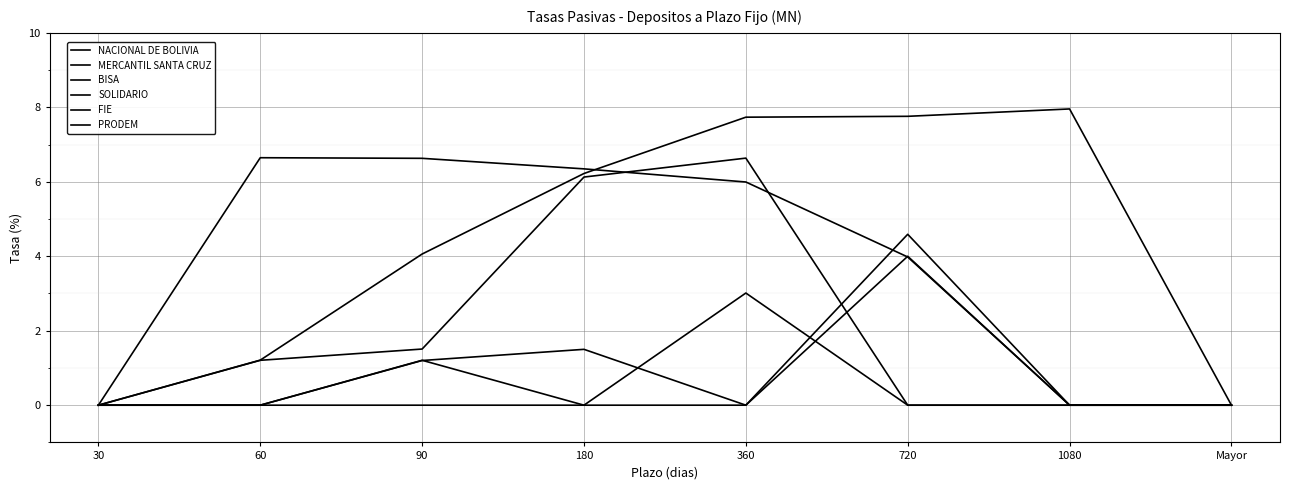

Where do BISA and NACIONAL DE BOLIVIA first cross each other?

360 and 720